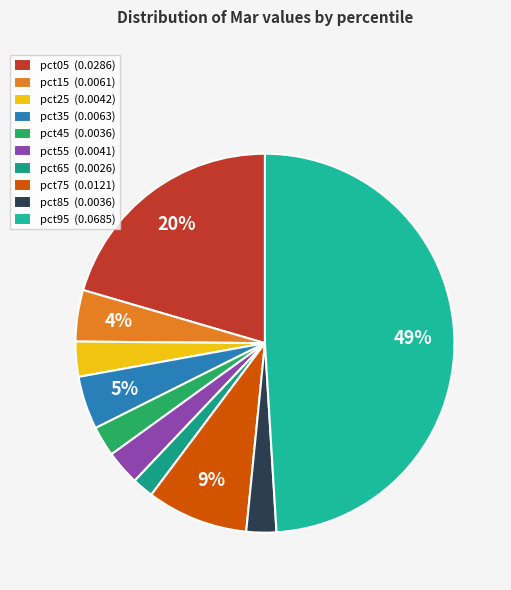

How many segments does this pie chart have?

10